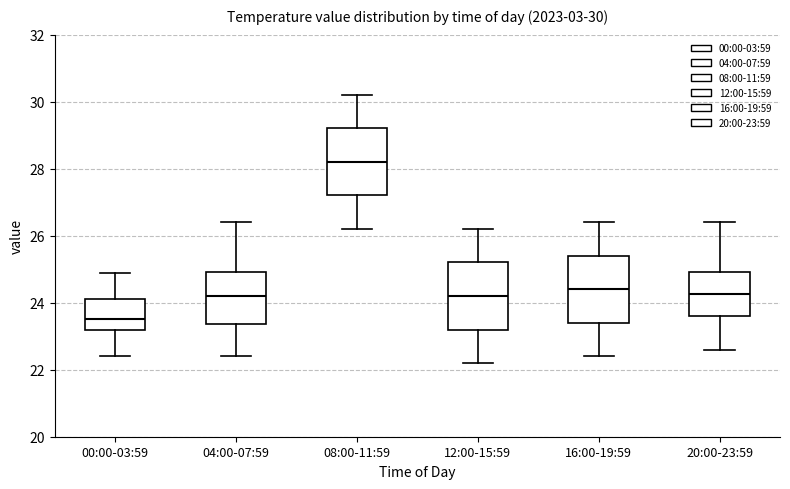

Which box has the lowest median line?

00:00-03:59